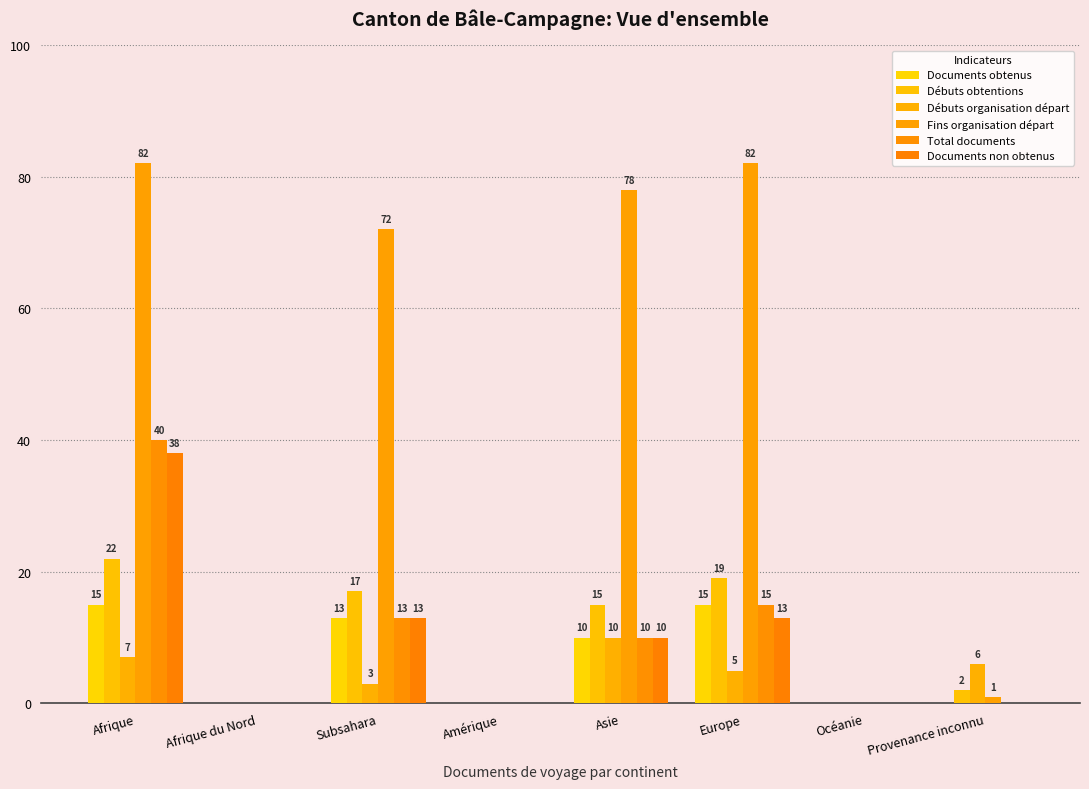

The value of Fins organisation départ at Amérique is 39. True or false?

False